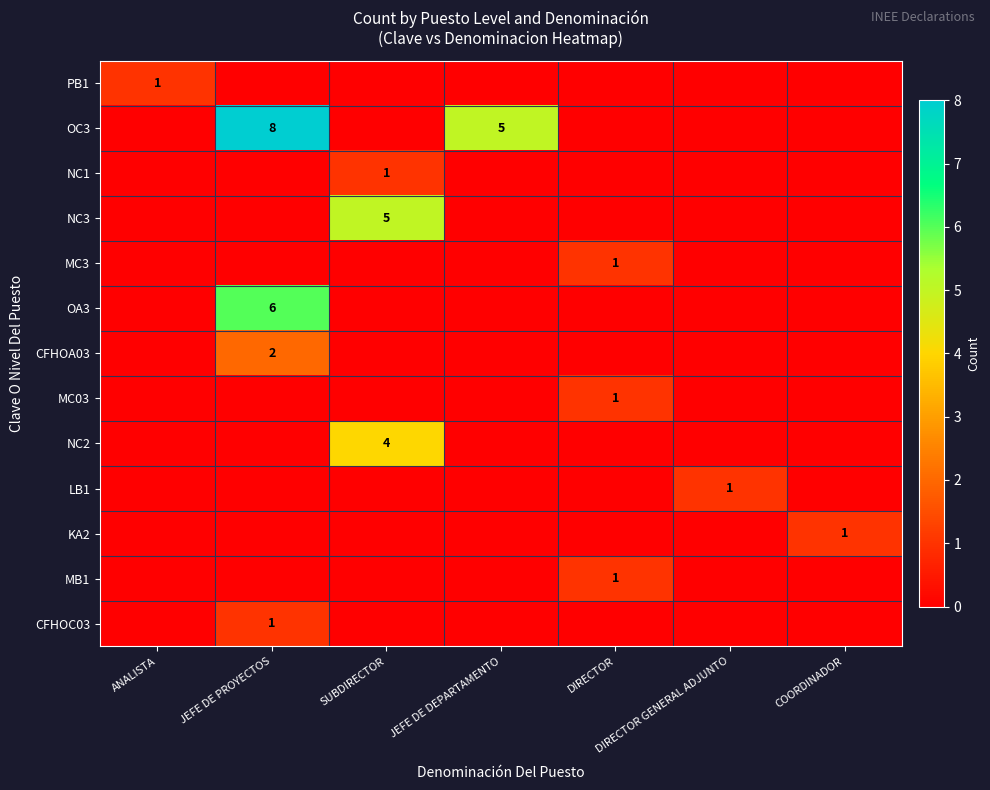

Is it true that OC3 equals 11 at JEFE DE PROYECTOS?

False